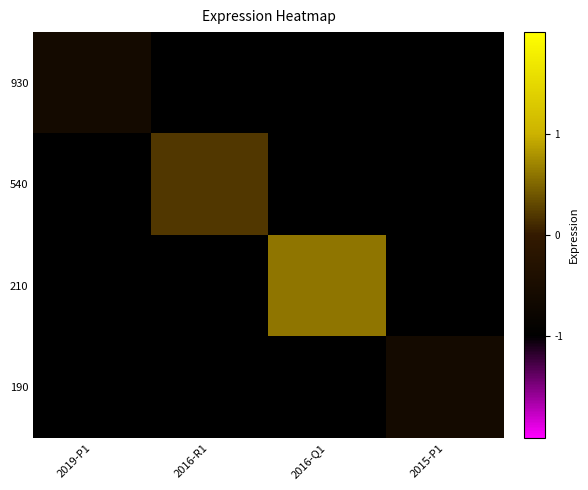

What is the greatest value displayed?

0.6